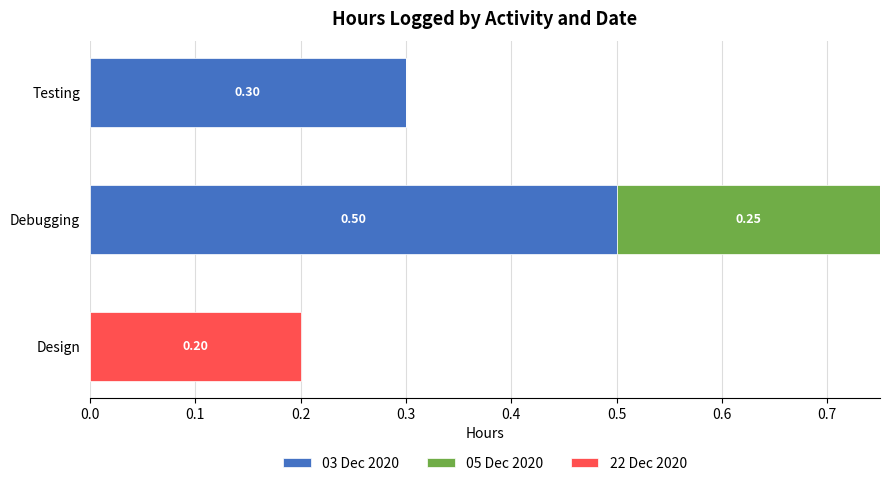

How many data points in 03 Dec 2020 are above 0?

2